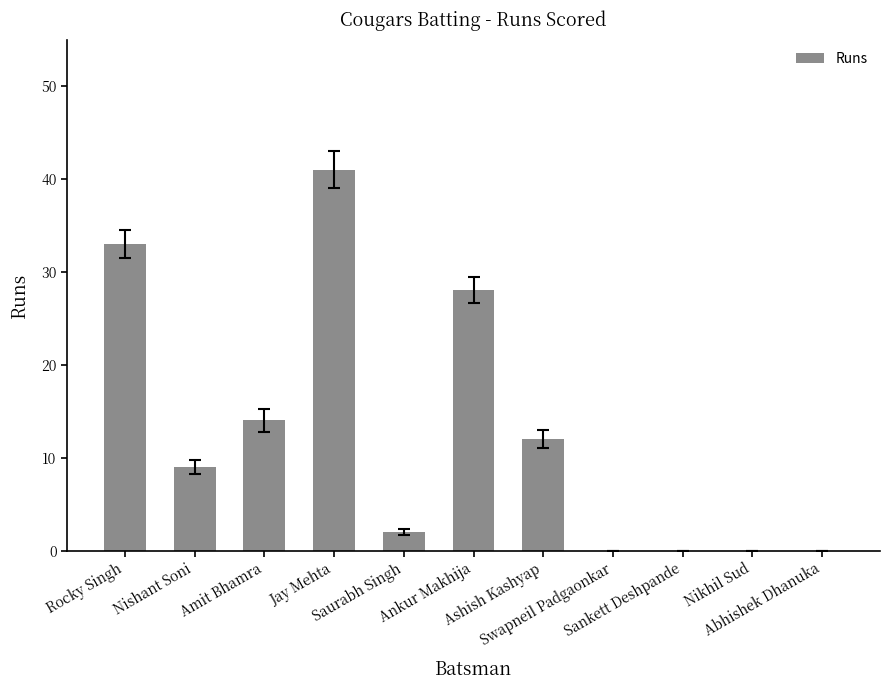

Reading right to left, what are all the values shown in this chart?

0	0	0	0	12	28	2	41	14	9	33